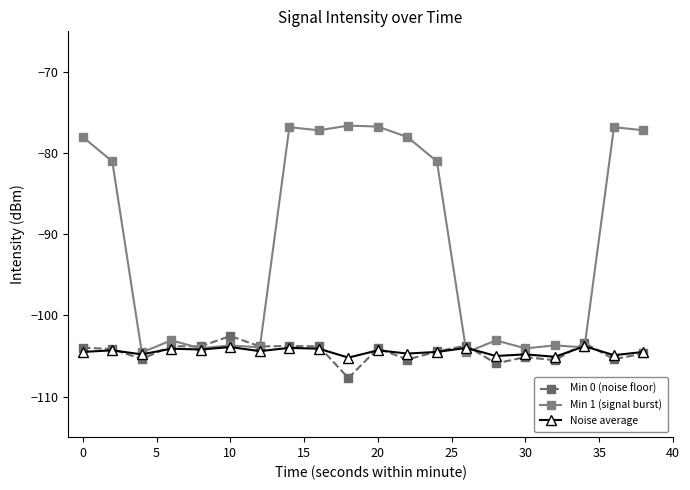

What is the difference between the maximum and minimum values in the Min 0 (noise floor) series?

5.2